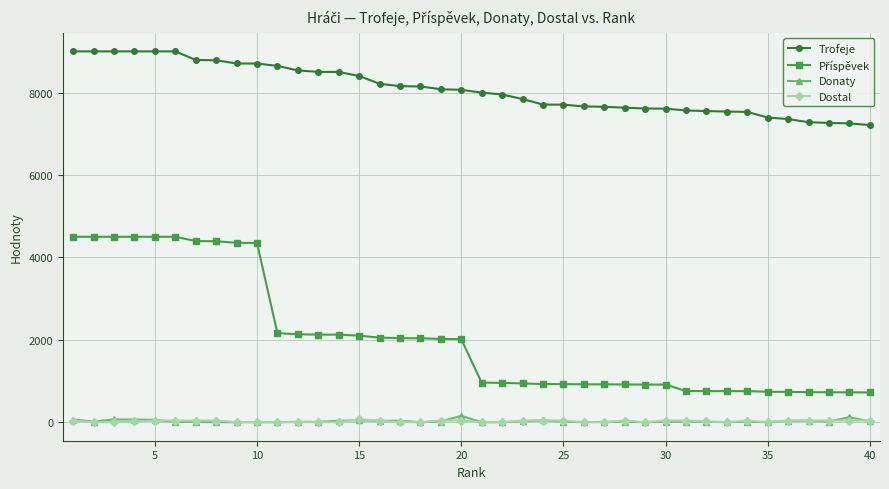

What is the greatest value displayed?

9000